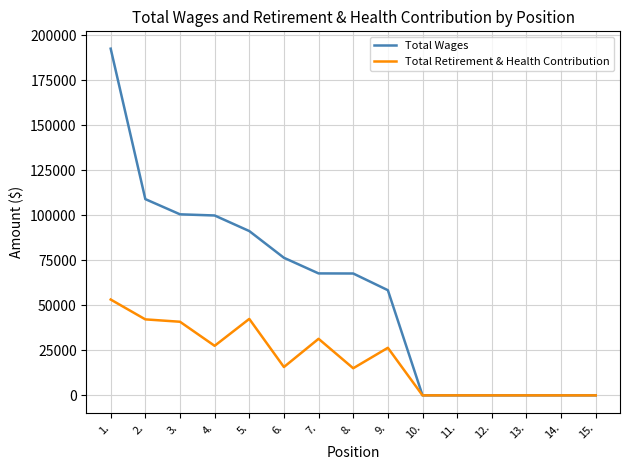

How many lines are shown in the chart?

2